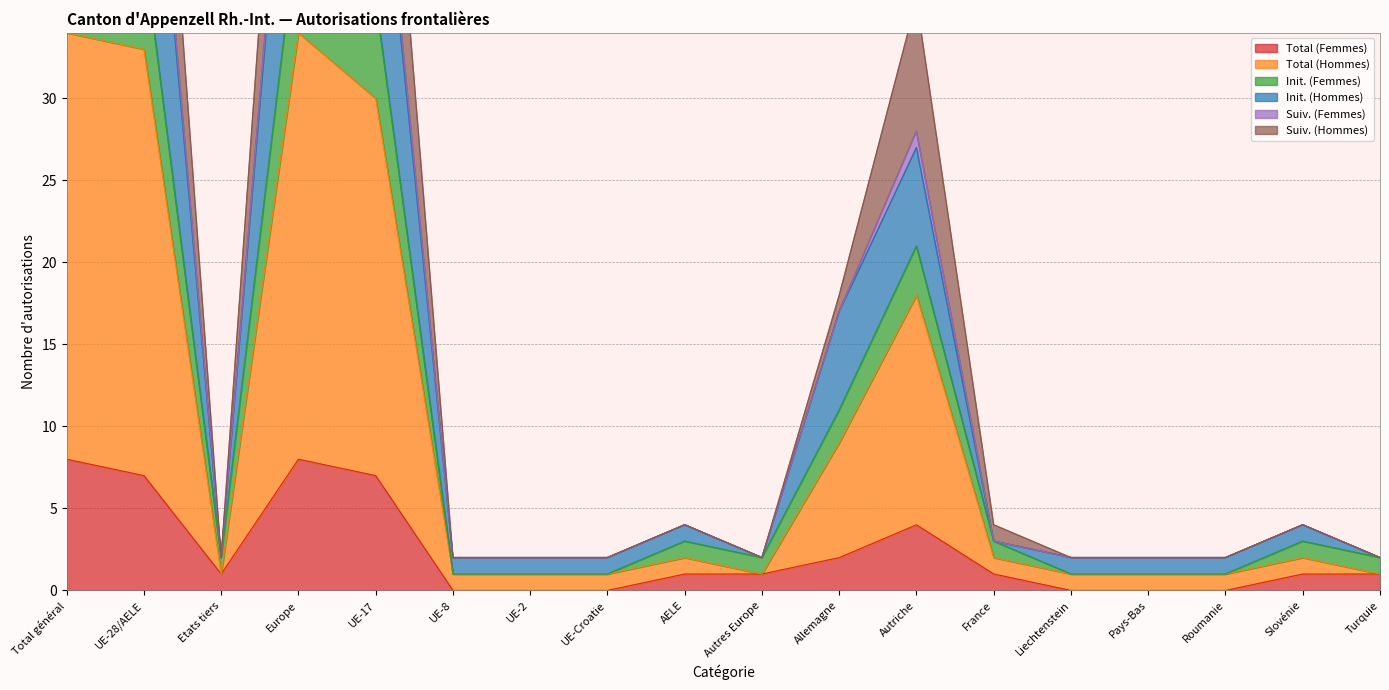

What is the approximate value of Total (Femmes) at Total général?

8